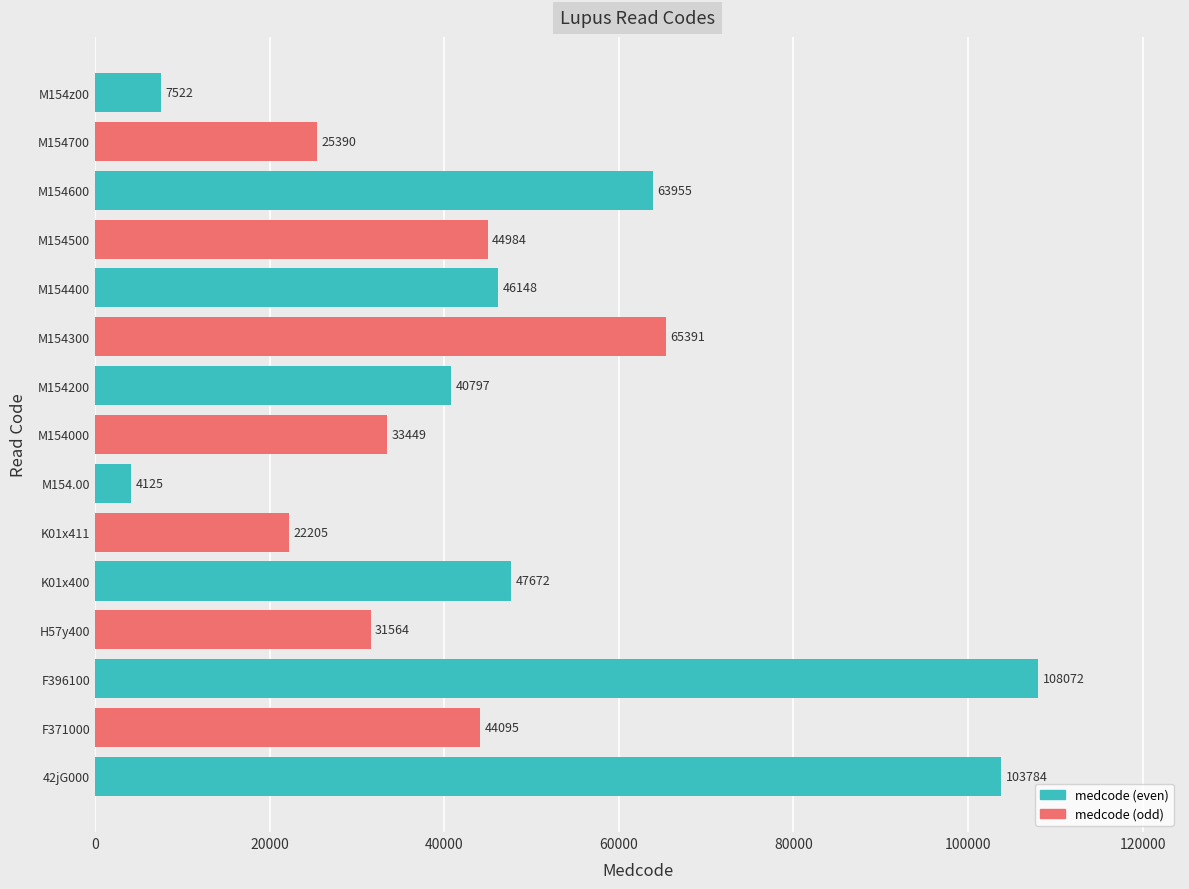

What is the change in value from M154000 to M154z00?

-25927